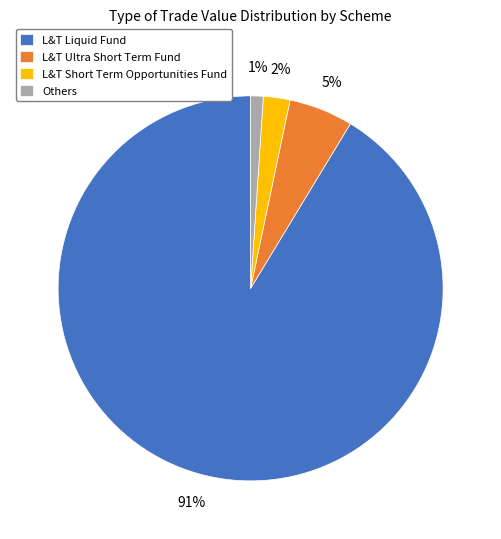

Is there any slice that represents more than half of the pie?

Yes